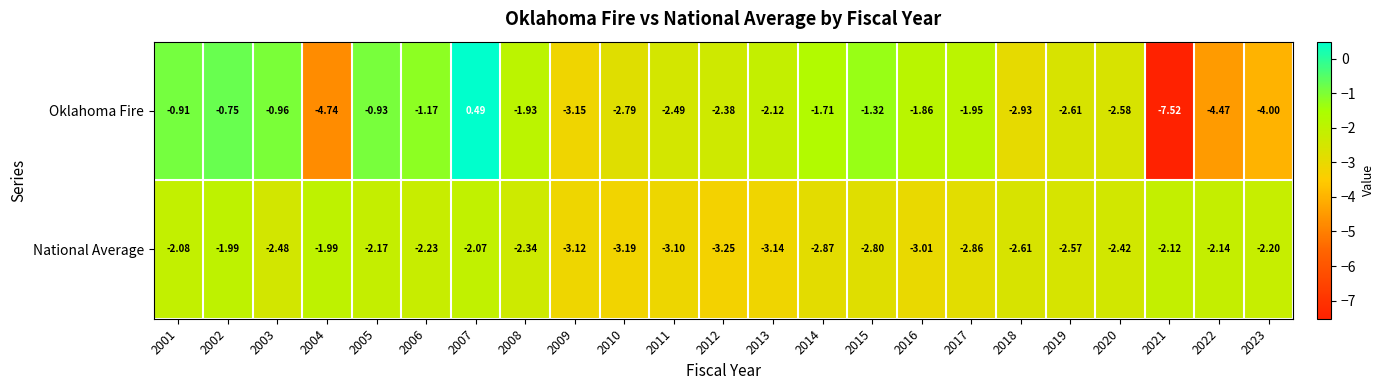

List the series in order of their overall mean, highest first.

Oklahoma Fire, National Average